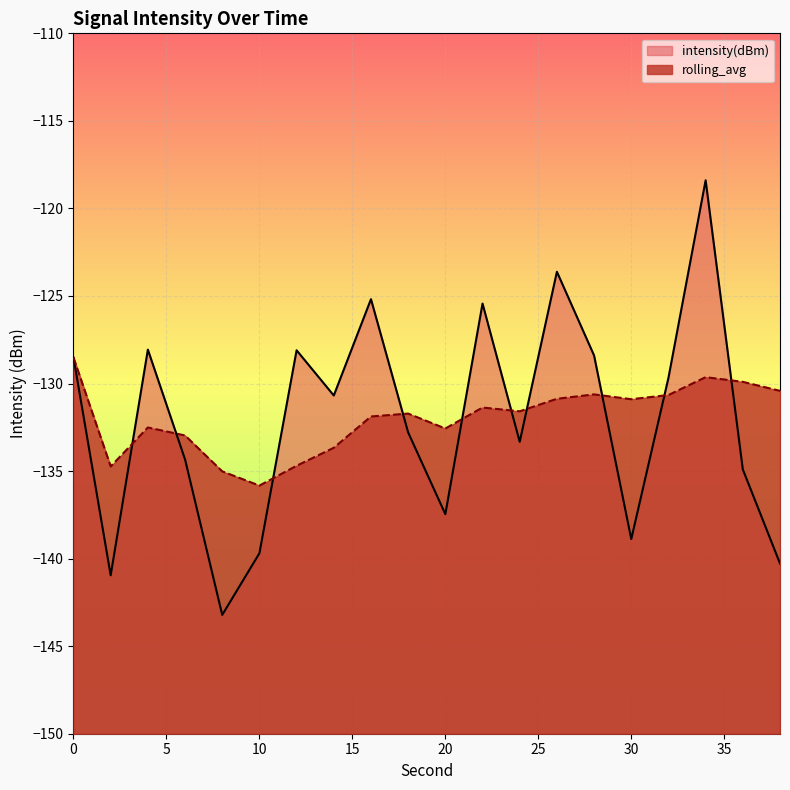

What is the sum of all rolling_avg values?

-2640.1